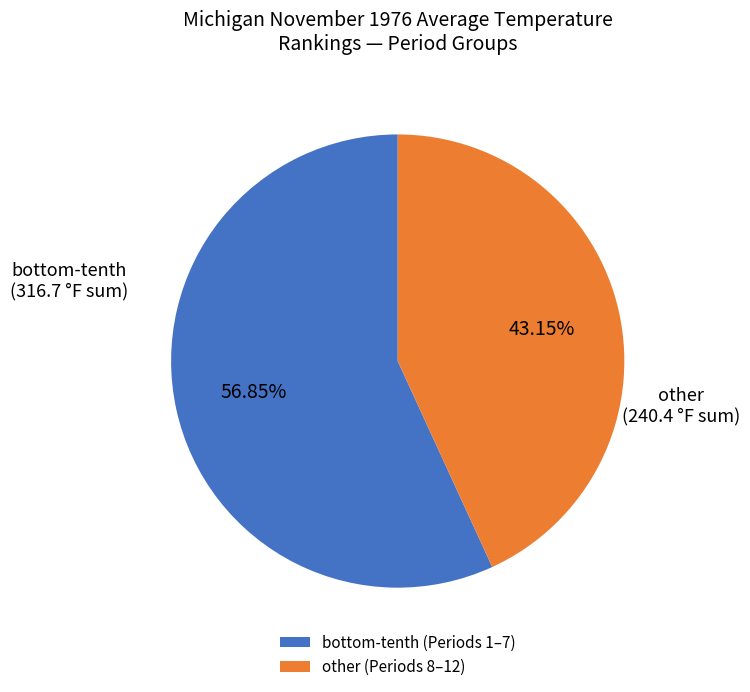

Does other (Periods 8–12) account for over 50% of the chart?

No